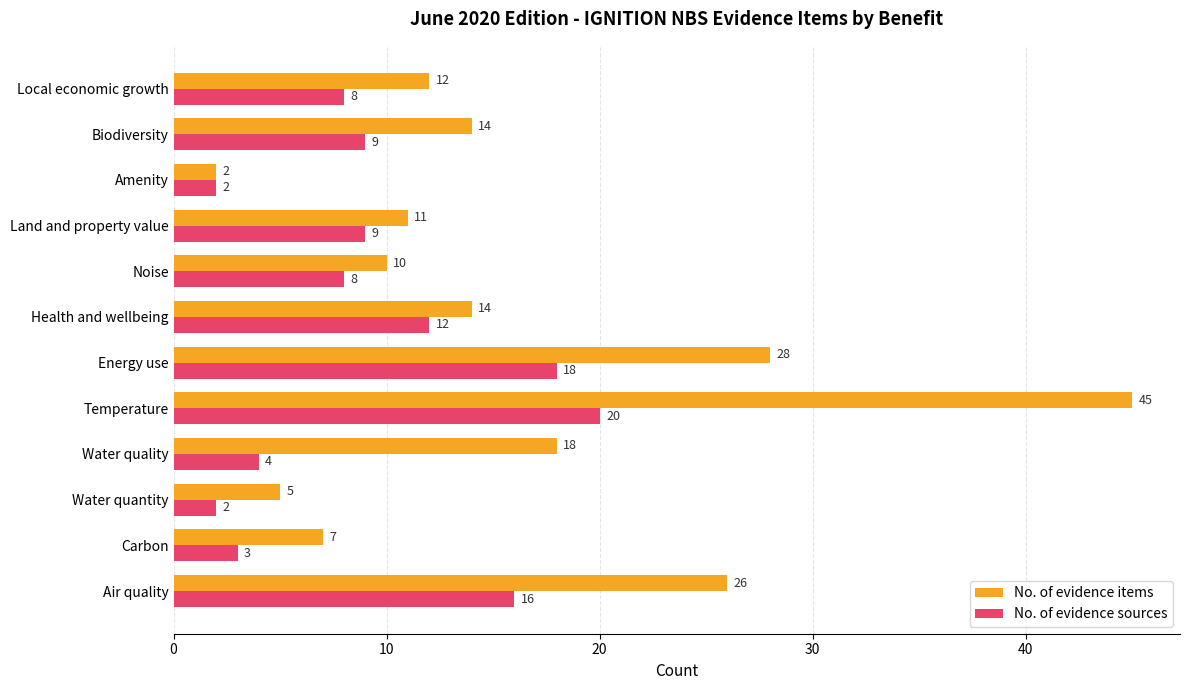

What value does the No. of evidence sources series have at Air quality?

16